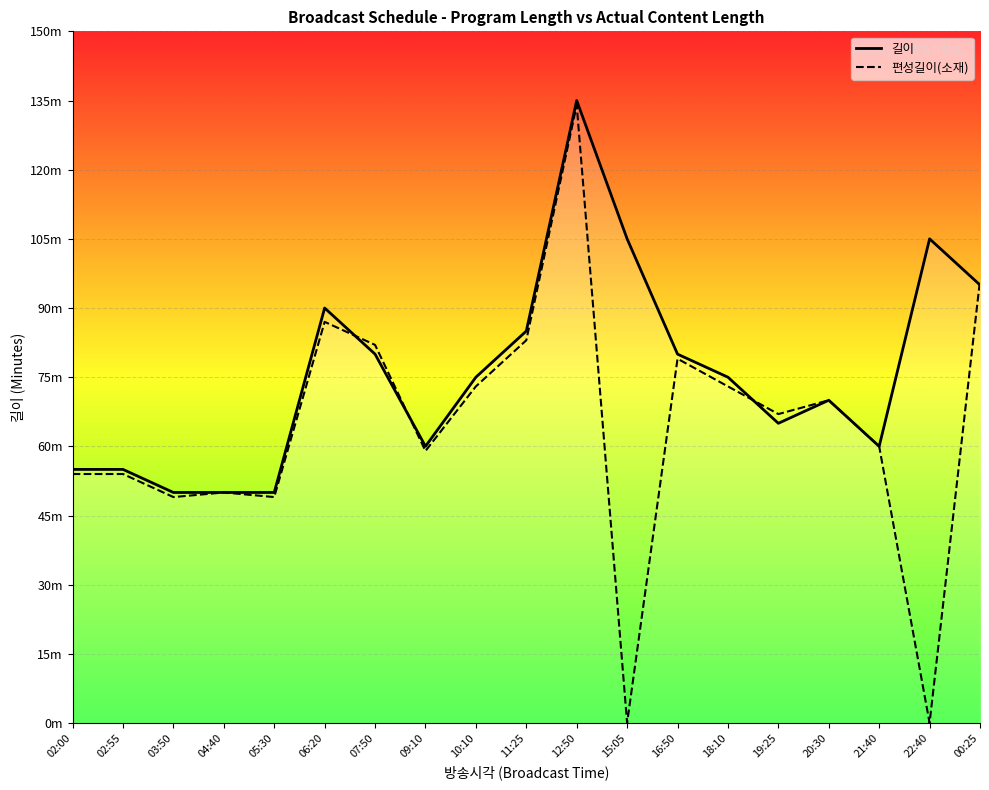

Where do 길이 and 편성길이(소재) first cross each other?

06:20 and 07:50